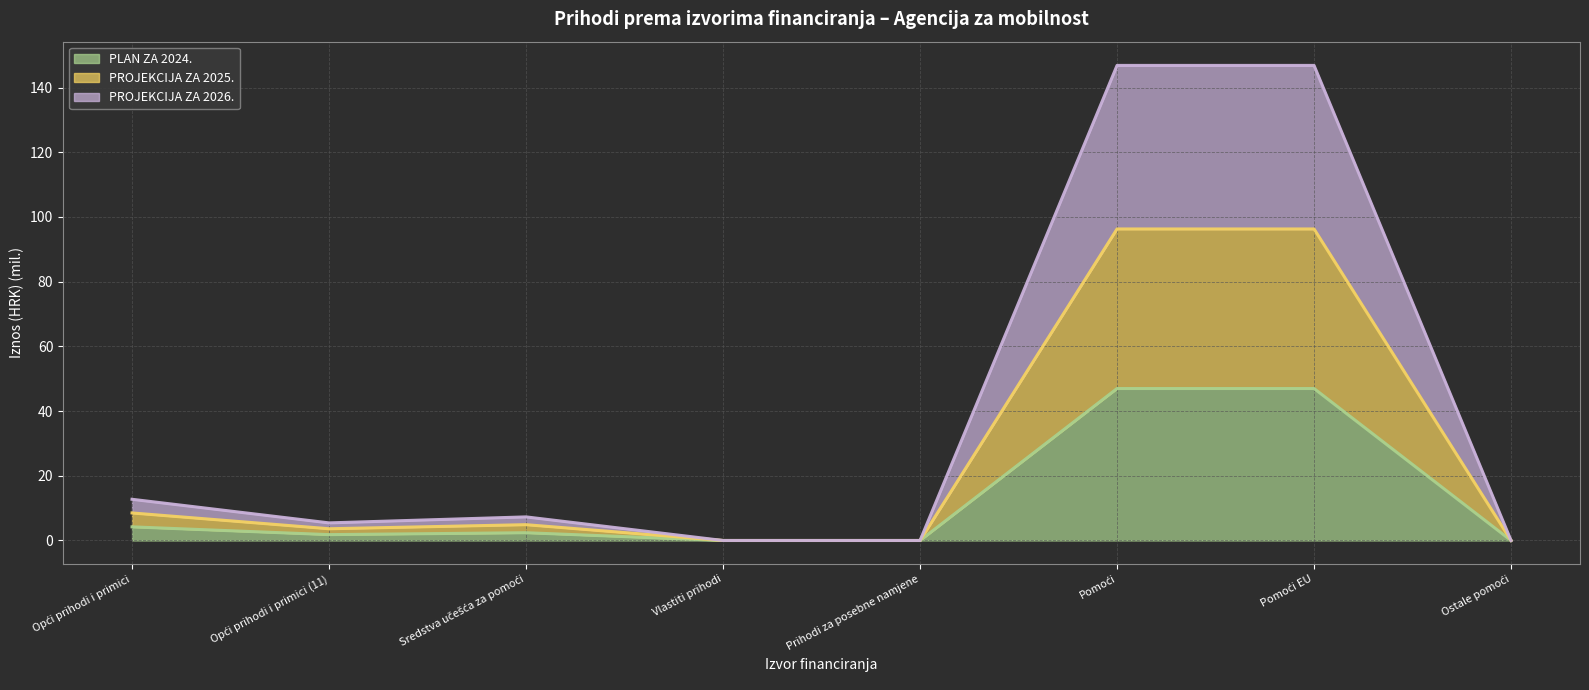

The value of PROJEKCIJA ZA 2025. (line) at Pomoći is 167.7. True or false?

False